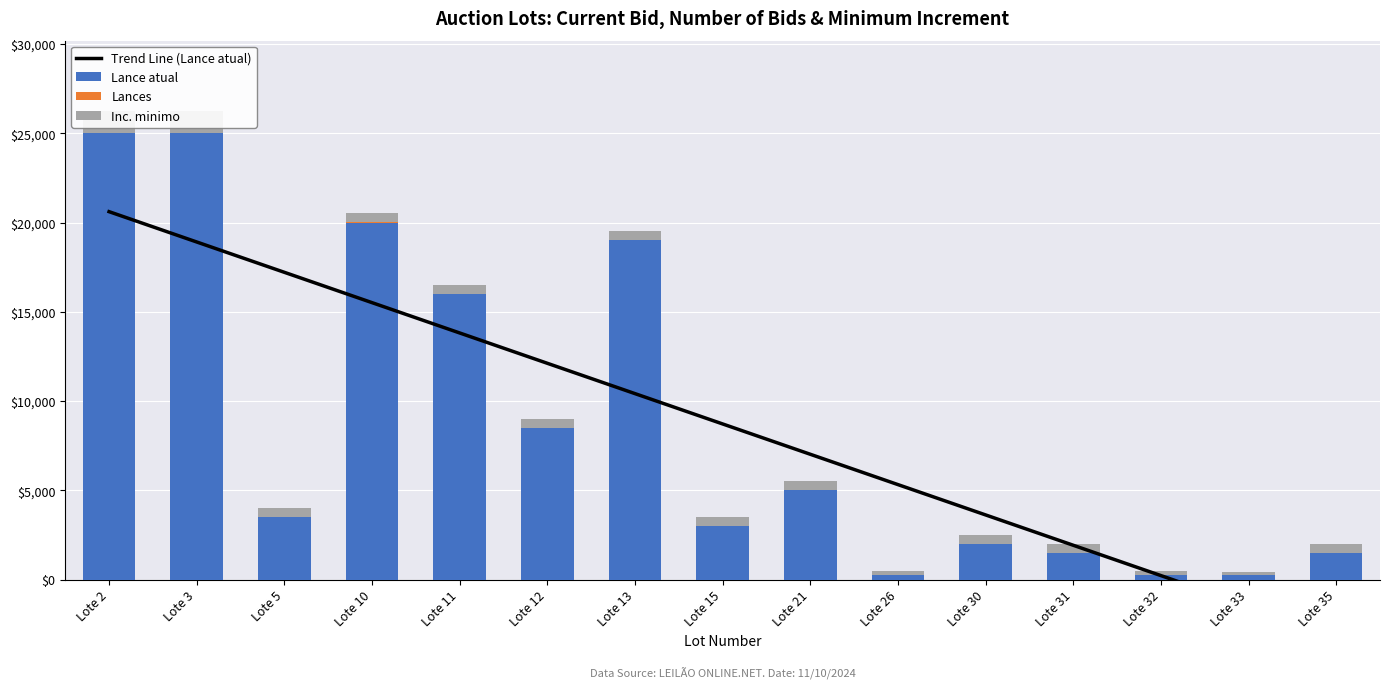

Which label corresponds to the smallest value in the chart?

Lote 35